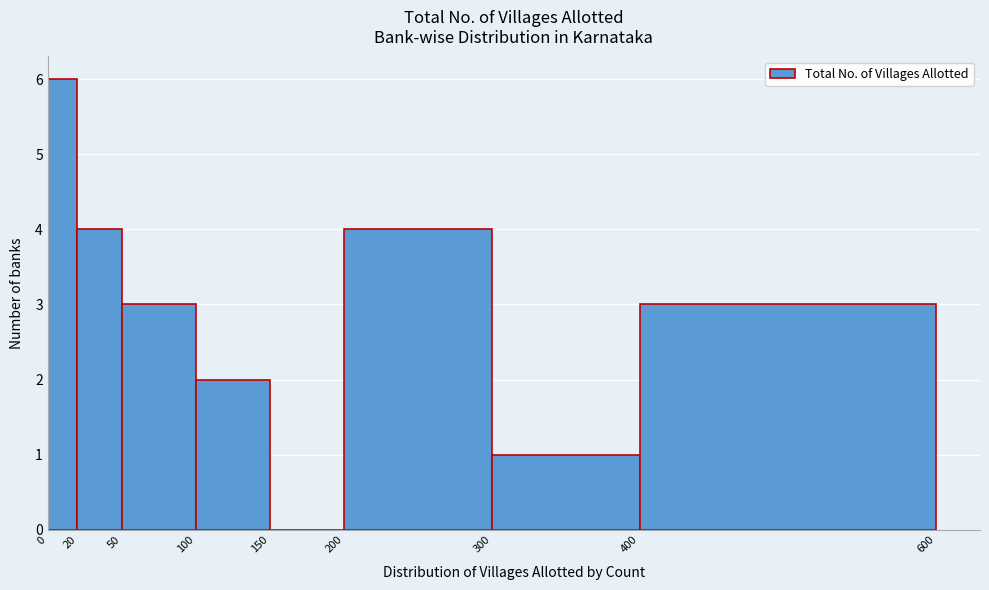

Reading left to right, list every bar in this chart as the range it spans on the x-axis followed by its height. The values are not printed on the chart, so give them approximately, as read against the axis.

0 to 20: 6
20 to 50: 4
50 to 100: 3
100 to 150: 2
150 to 200: 0
200 to 300: 4
300 to 400: 1
400 to 600: 3